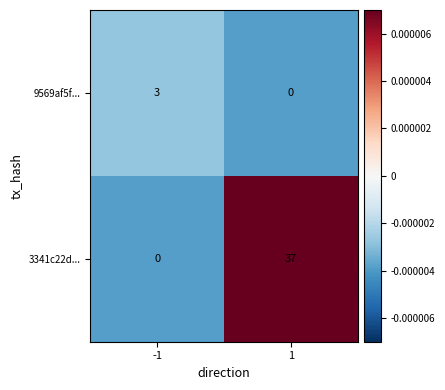

Reading left to right, list all the values displayed in this chart.

9569af5f...: 3	0
3341c22d...: 0	37